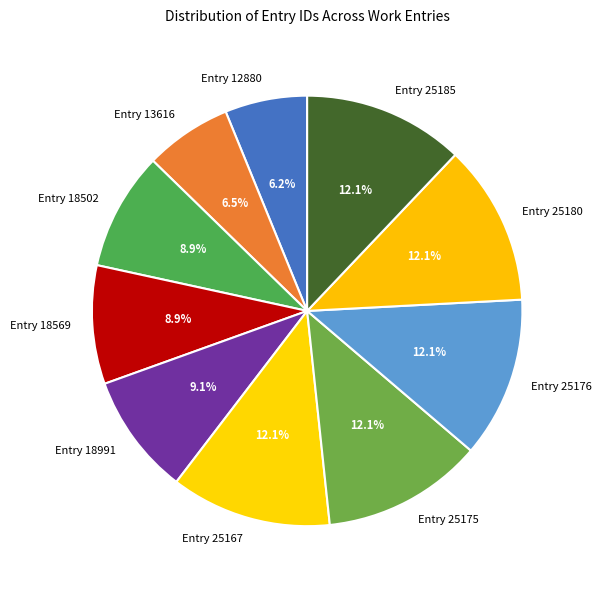

To the nearest percent, what is the combined percentage of Entry 25180 and Entry 18991?

21%